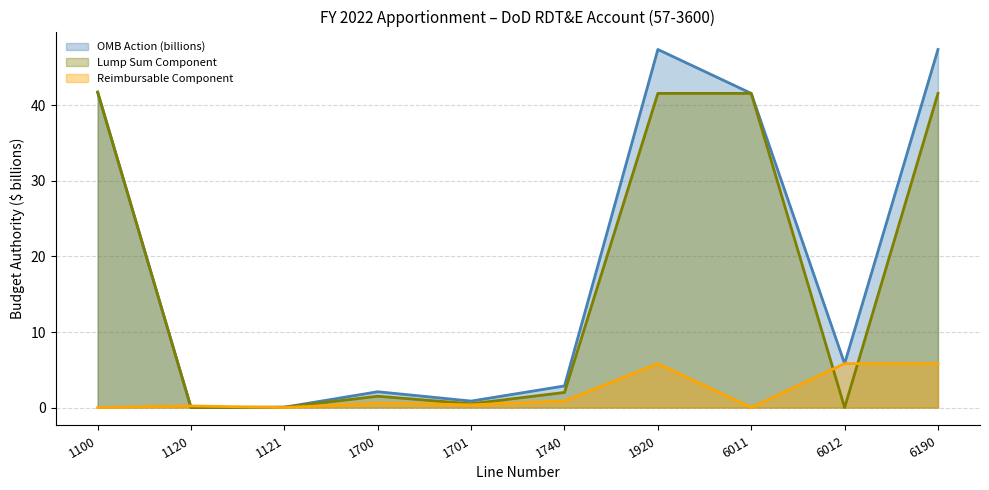

True or false: OMB Action (billions) has a value of 2.1 at 1700.

True